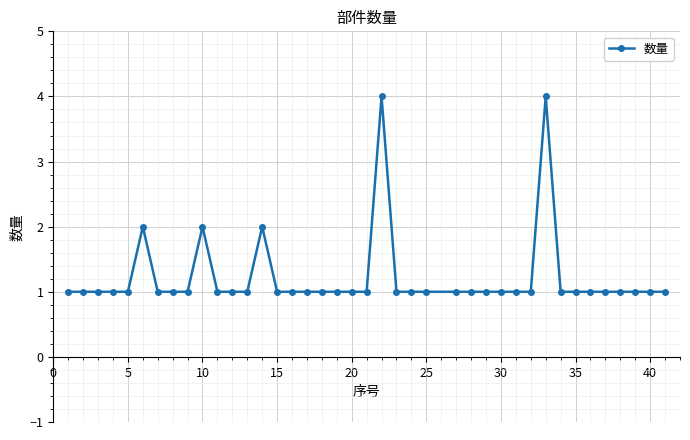

What is the sum of all values?

49